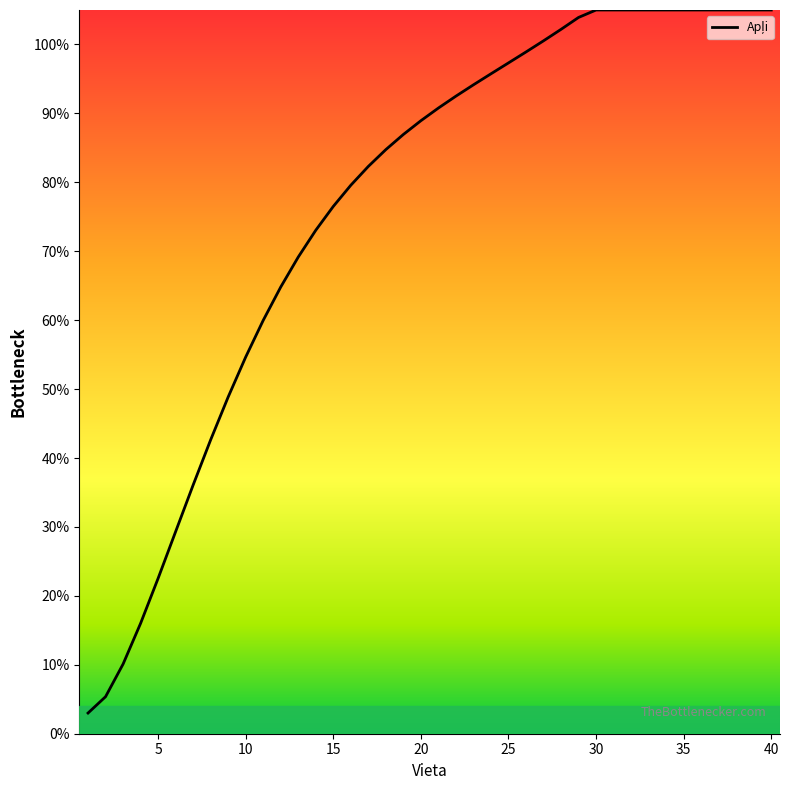

Does the chart display data point markers on the line(s)?

No